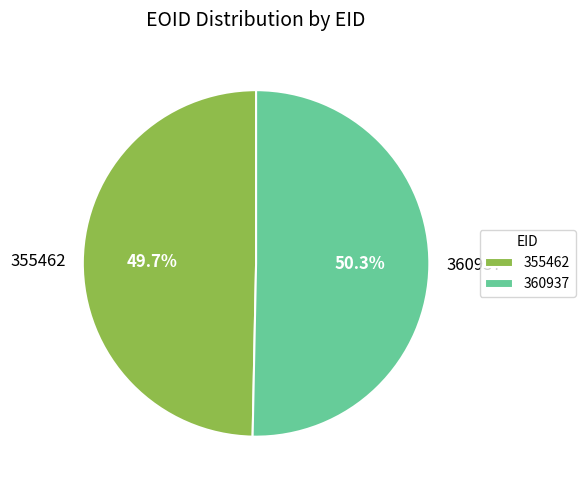

Rank the categories by value from lowest to highest.

355462, 360937